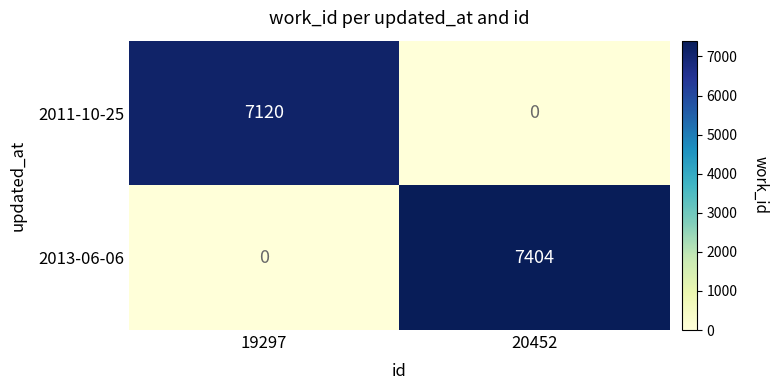

How many values in 2013-06-06 are above zero?

1